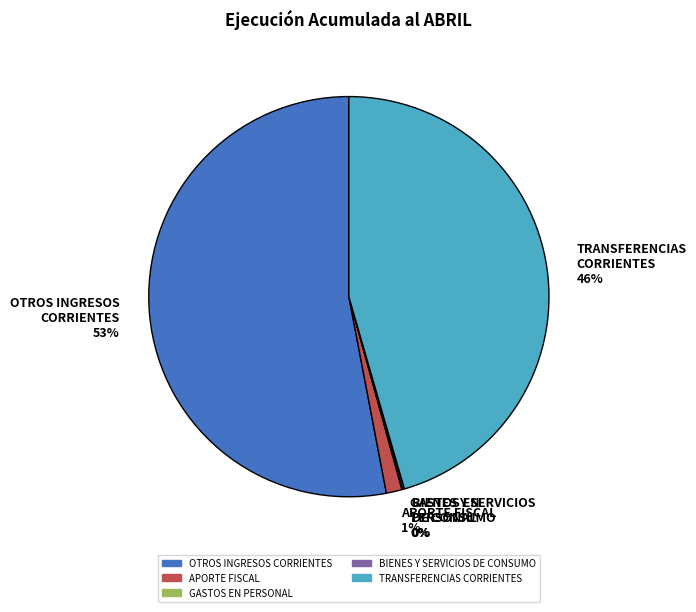

To the nearest percent, what percentage of the pie is TRANSFERENCIAS CORRIENTES 46%?

46%